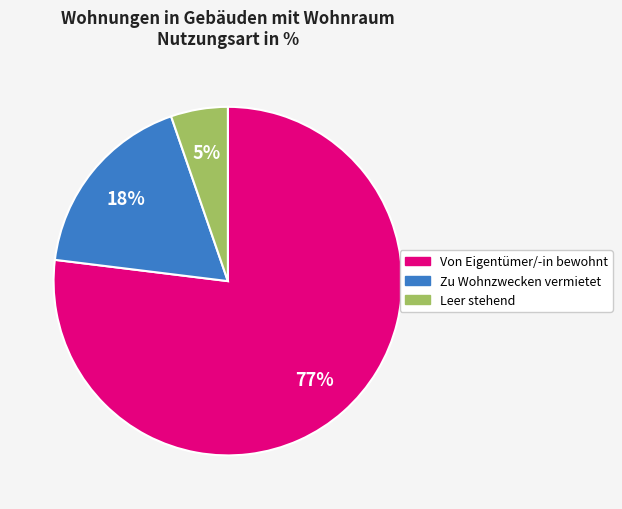

Is the sum of Von Eigentümer/-in bewohnt and Leer stehend greater than half?

Yes